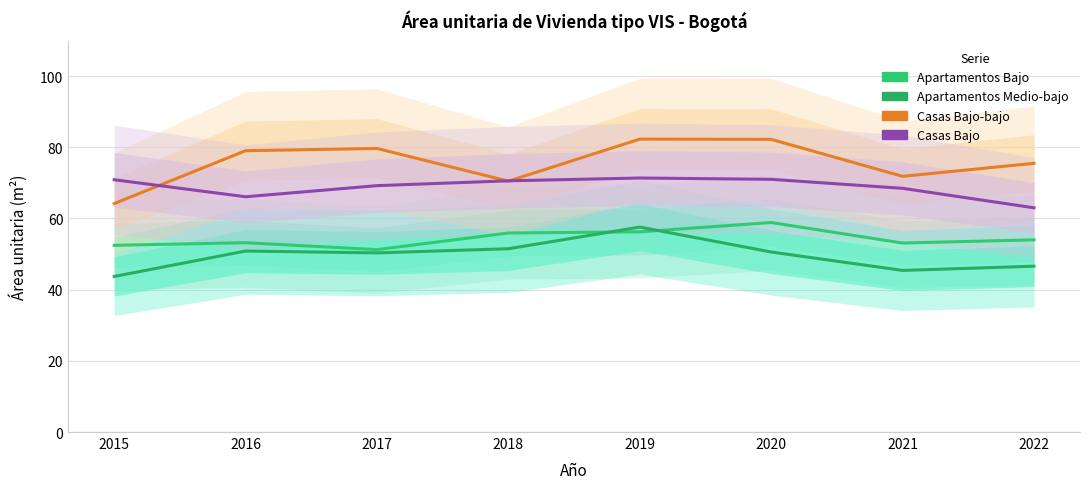

How many data points in Casas Bajo are less than 70?

4